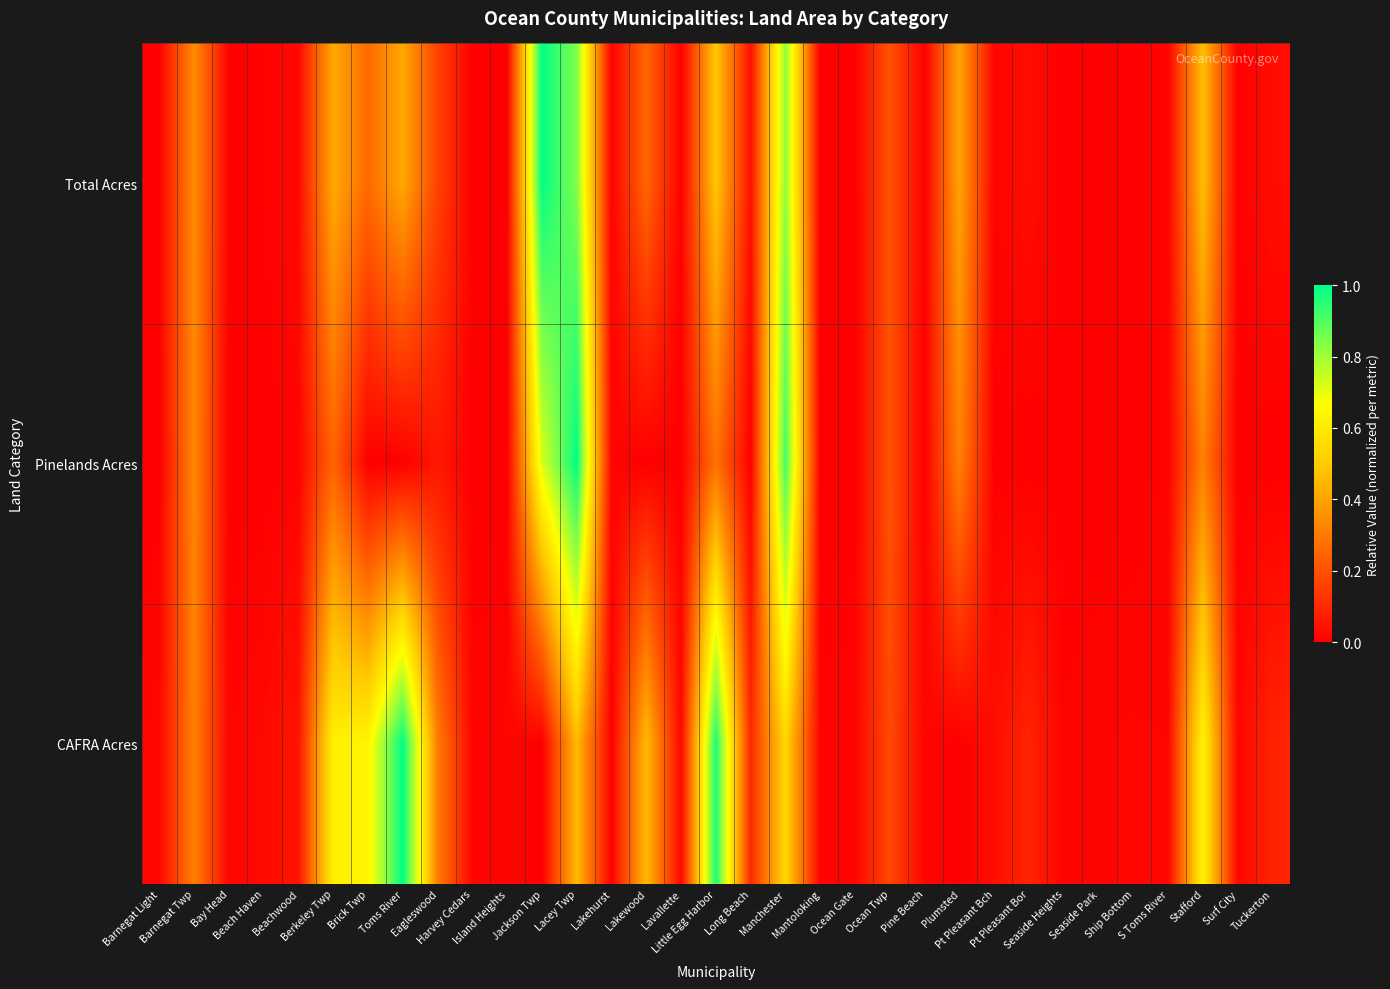

At how many categories does at least one series exceed 0?

33